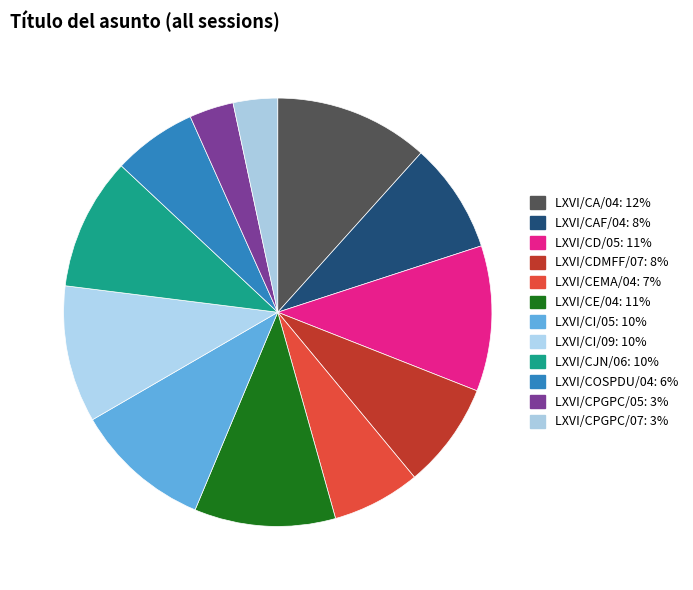

To the nearest percent, what is the difference between the largest and smallest slice percentages?

8%